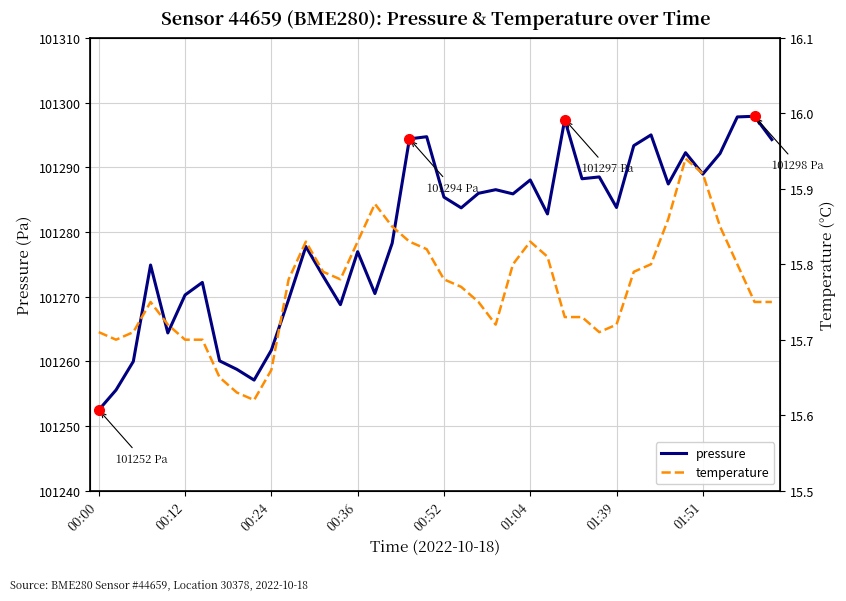

The pressure series shows 135086.8 at 16. True or false?

False